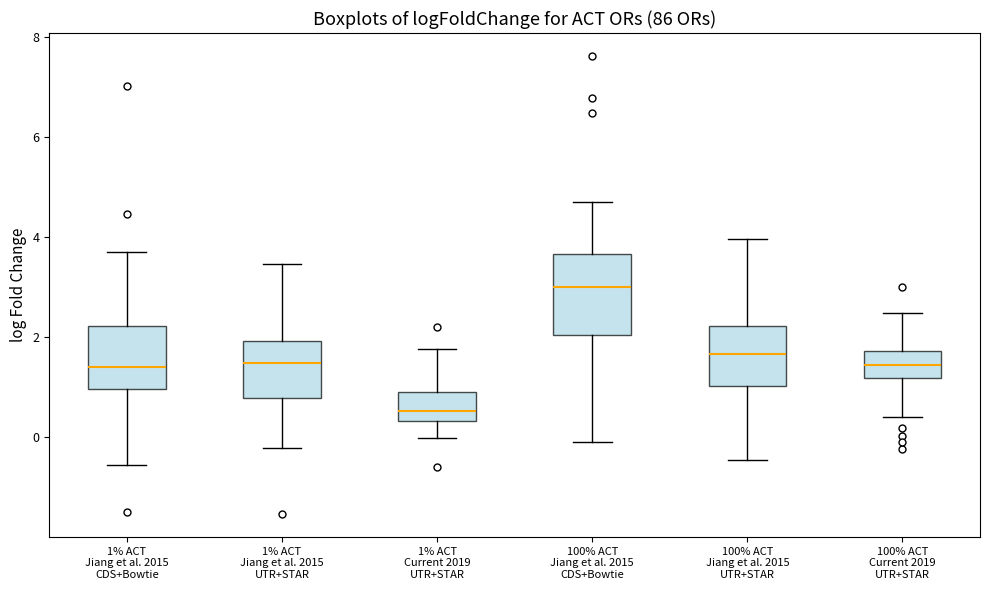

Reading left to right, read every box against the y-axis: the position of its median line, the range the box covers, and the ends of its whiskers. The values are not printed on the chart, so give them approximately, as read against the axis.

1% ACT Jiang et al. 2015 CDS+Bowtie: median 1.4, box 1.0 to 2.2, whiskers -0.6 to 3.6
1% ACT Jiang et al. 2015 UTR+STAR: median 1.4, box 0.8 to 2.0, whiskers -0.2 to 3.4
1% ACT Current 2019 UTR+STAR: median 0.6, box 0.4 to 1.0, whiskers 0.0 to 1.8
100% ACT Jiang et al. 2015 CDS+Bowtie: median 3.0, box 2.0 to 3.6, whiskers 0.0 to 4.6
100% ACT Jiang et al. 2015 UTR+STAR: median 1.6, box 1.0 to 2.2, whiskers -0.4 to 4.0
100% ACT Current 2019 UTR+STAR: median 1.4, box 1.2 to 1.8, whiskers 0.4 to 2.4